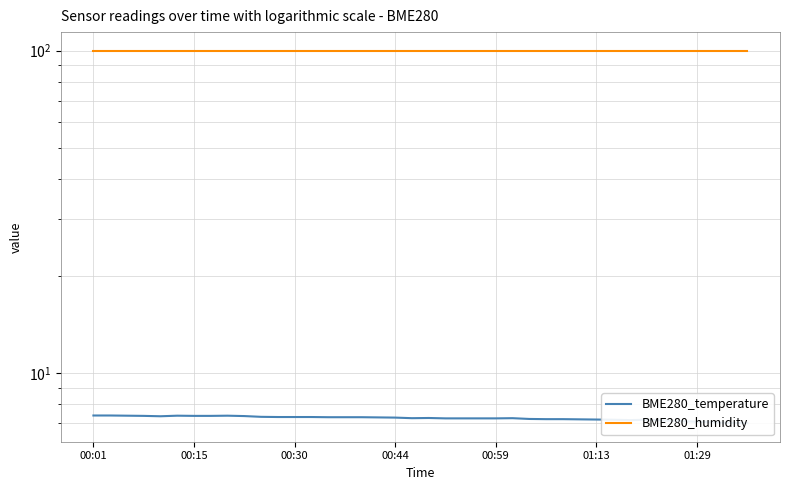

What is the highest value of the BME280_humidity series?

100.0